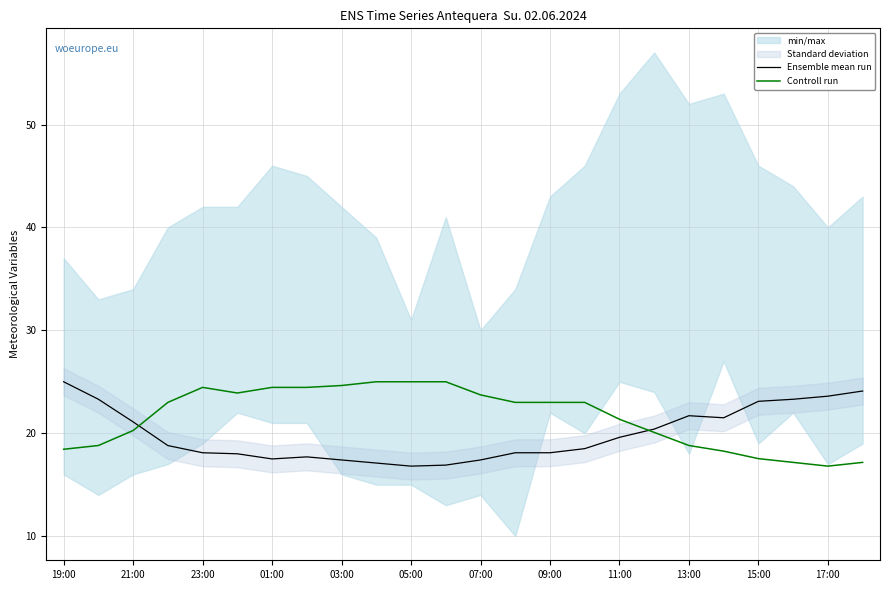

Rank the series by their average value, from lowest to highest.

Ensemble mean run, Controll run